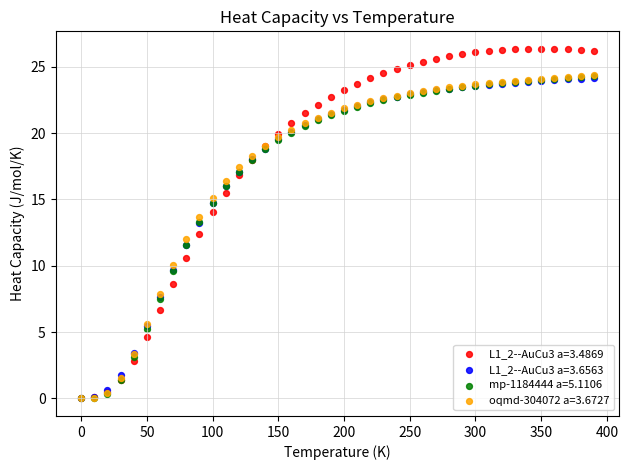

What are all the series names shown in the legend?

L1_2--AuCu3 a=3.4869, L1_2--AuCu3 a=3.6563, mp-1184444 a=5.1106, oqmd-304072 a=3.6727